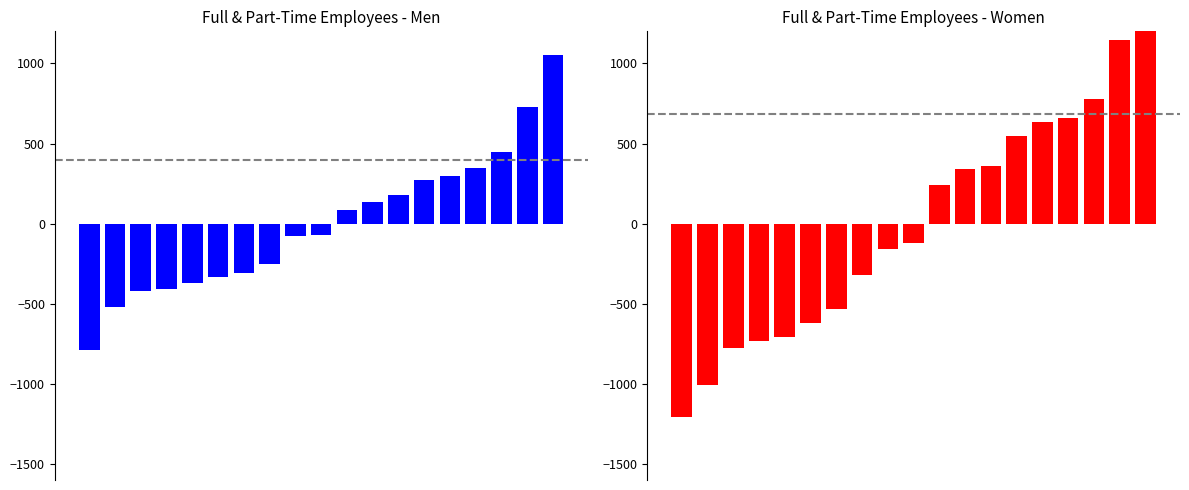

What is the lowest value of the Men series?

-788.9